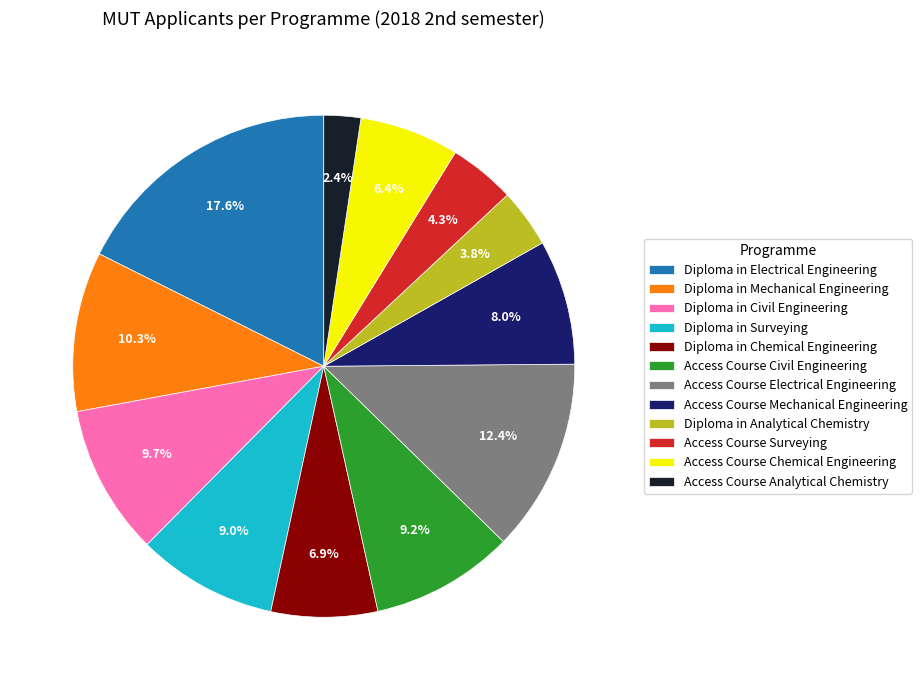

Which slice is the largest?

Diploma in Electrical Engineering